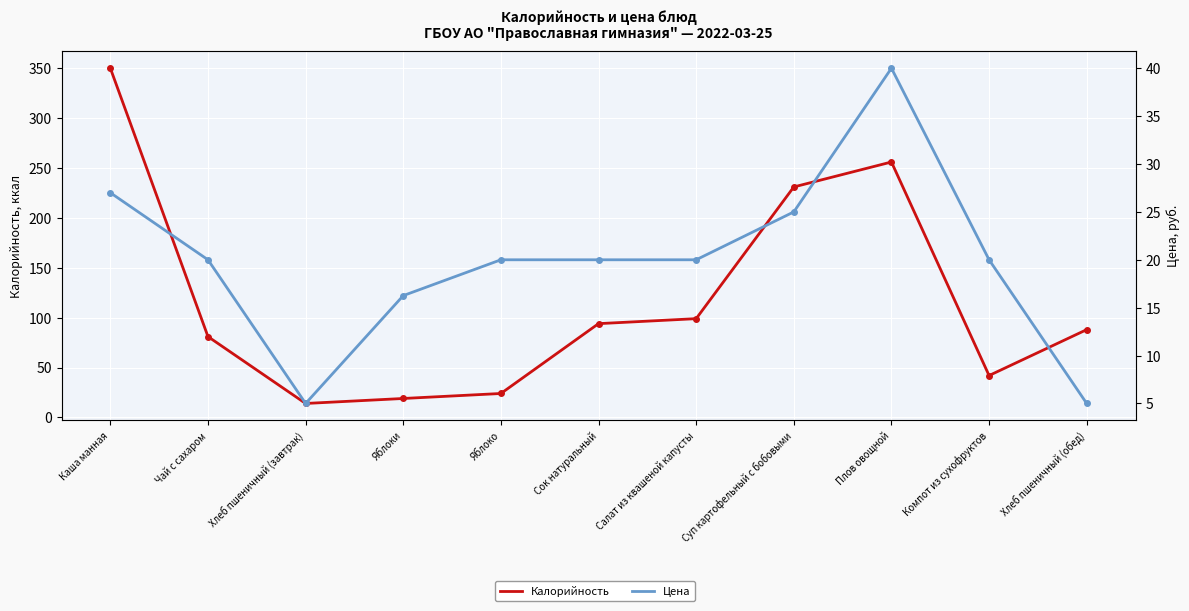

Which series has the largest range (max minus min)?

Калорийность